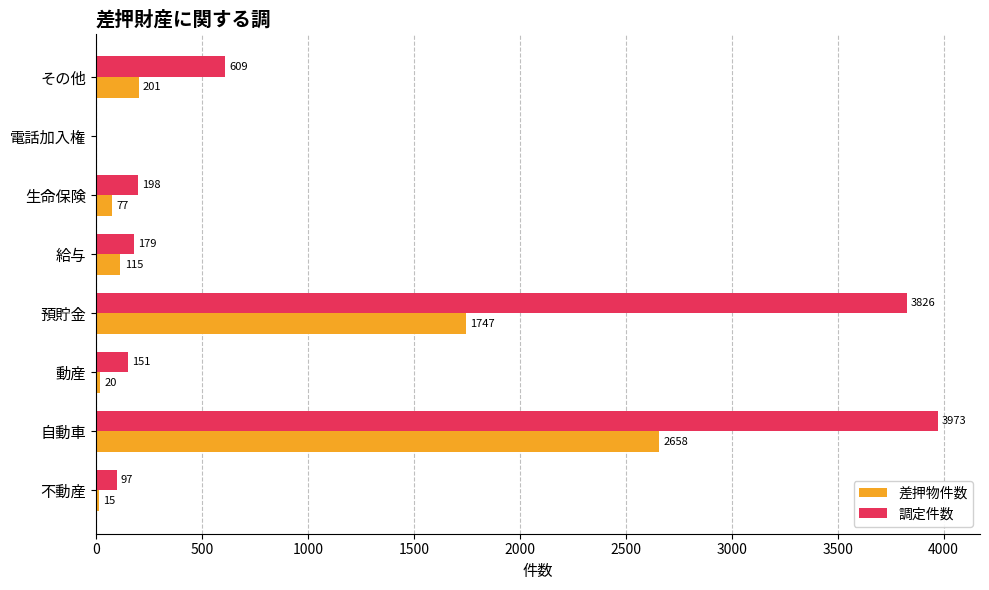

At which label does 調定件数 reach its peak?

自動車